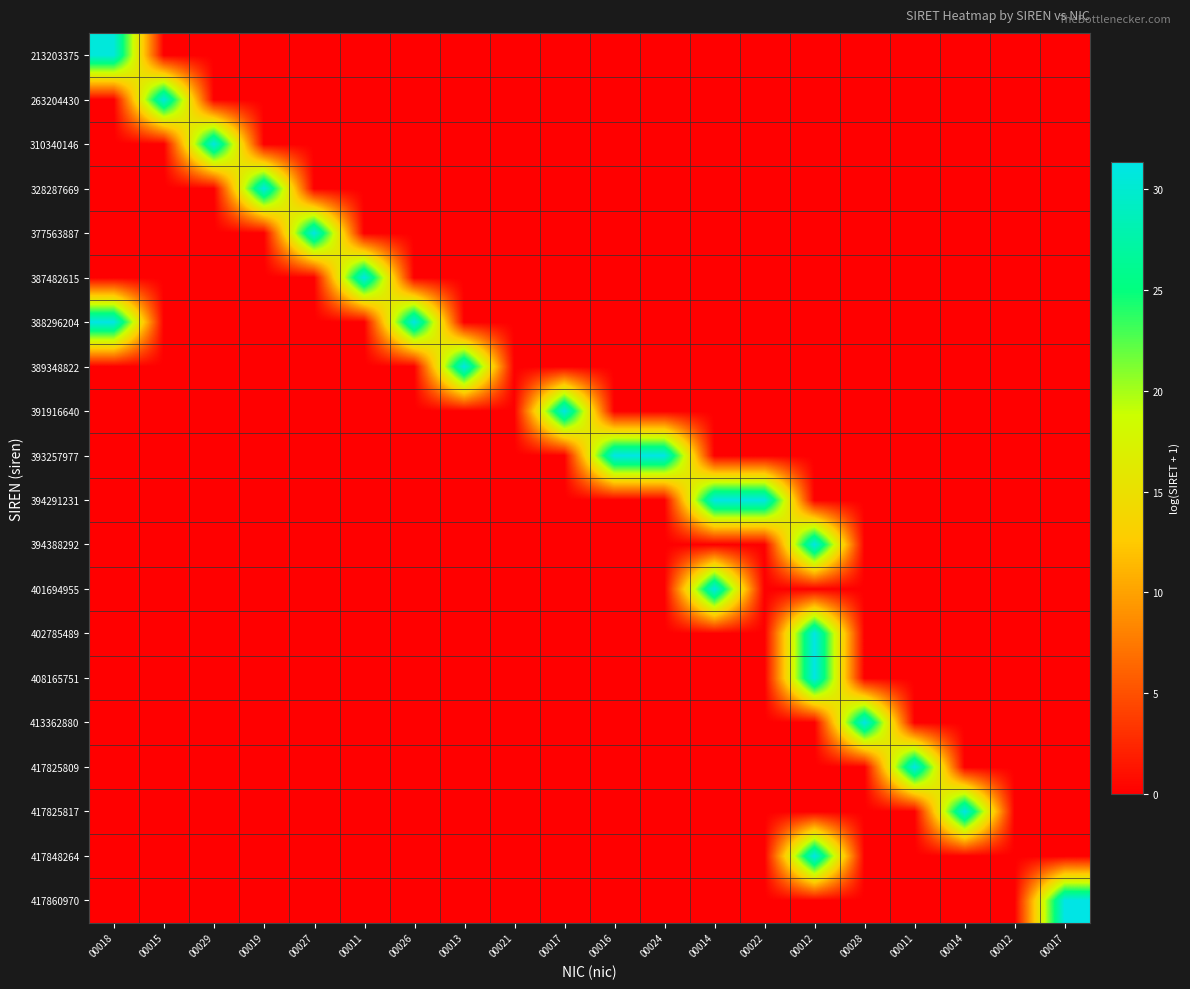

What is the difference between the highest and lowest values at 00022?

31.3